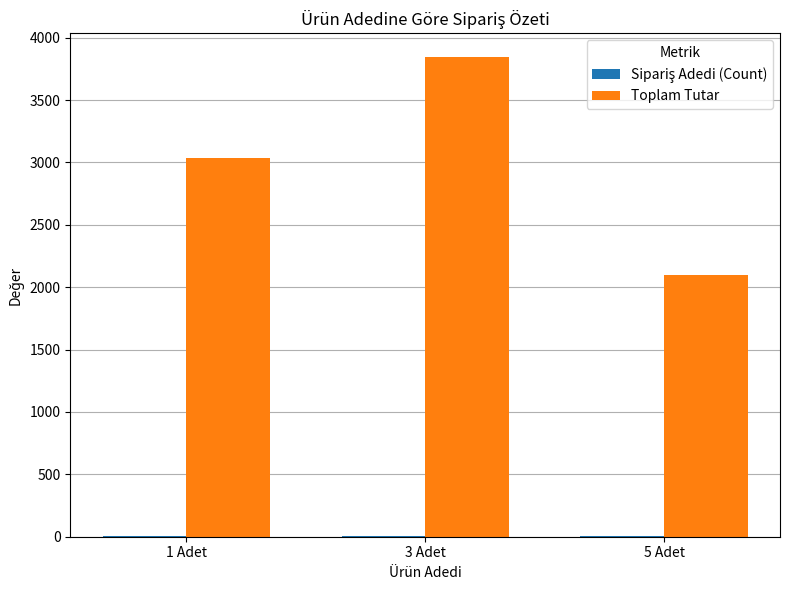

Count the Toplam Tutar values in the range 2097 to 3843.

3